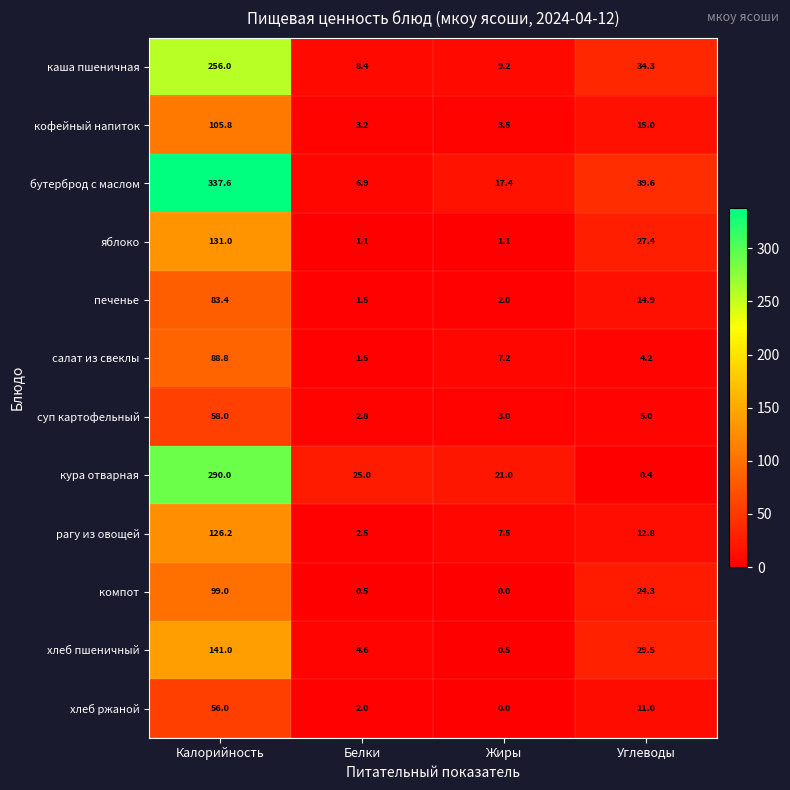

Where does the печенье series first go above 14?

Калорийность